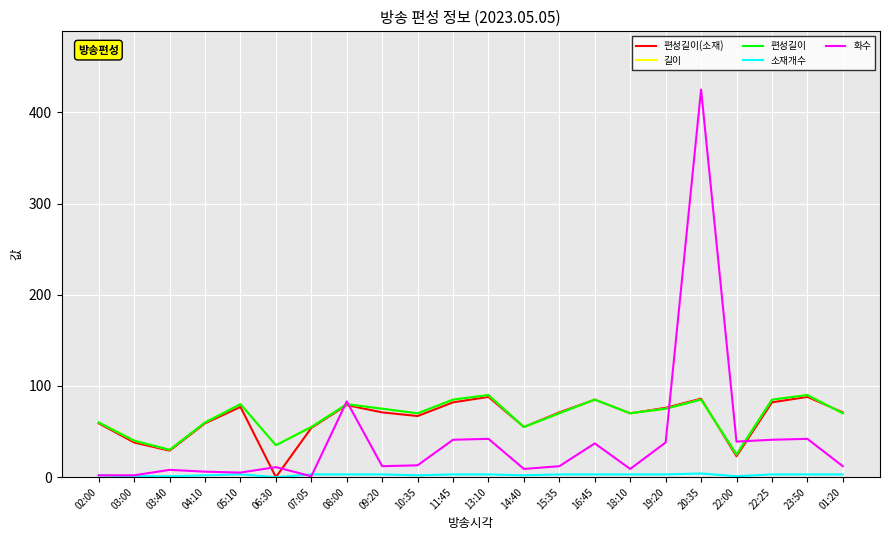

What is the difference between the highest and lowest values at 23:50?

87